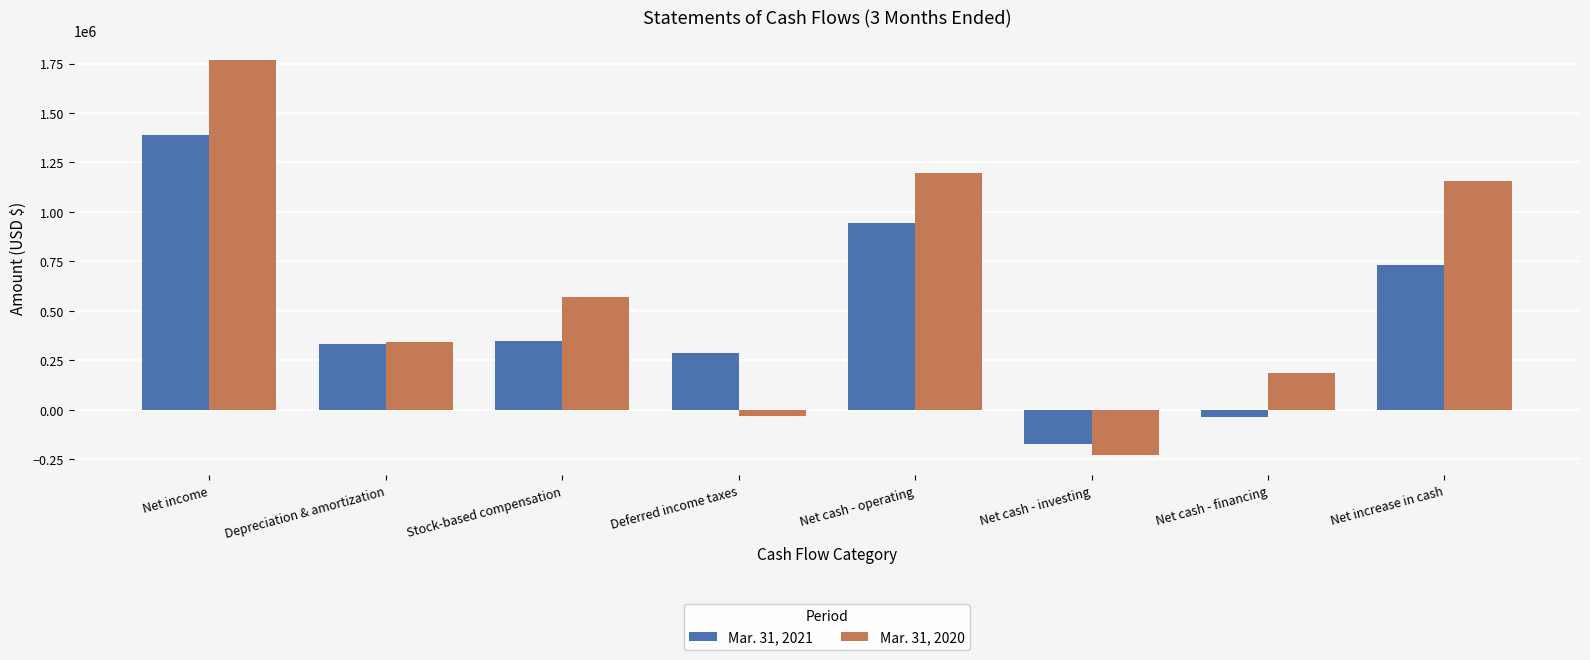

Reading left to right, what are all the values shown in this chart?

Mar. 31, 2021: 1386849	331794	347741	288895	943081	-173933	-36247	732901
Mar. 31, 2020: 1769211	344784	568958	-32472	1196635	-230375	188307	1154567